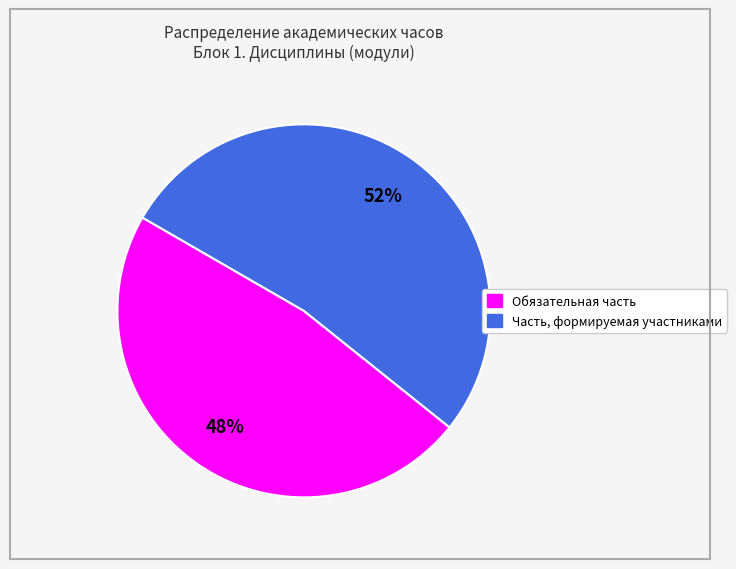

True or false: Обязательная часть accounts for 48% of the total.

True